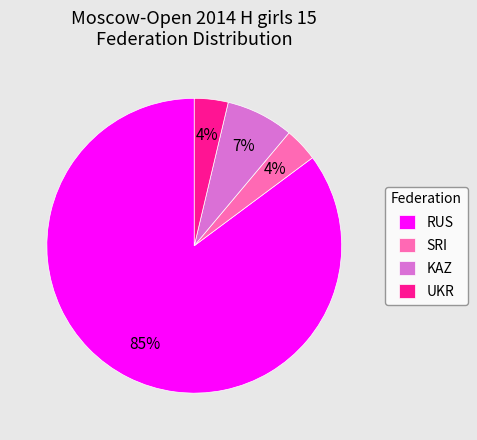

How many slices are in this pie chart?

4